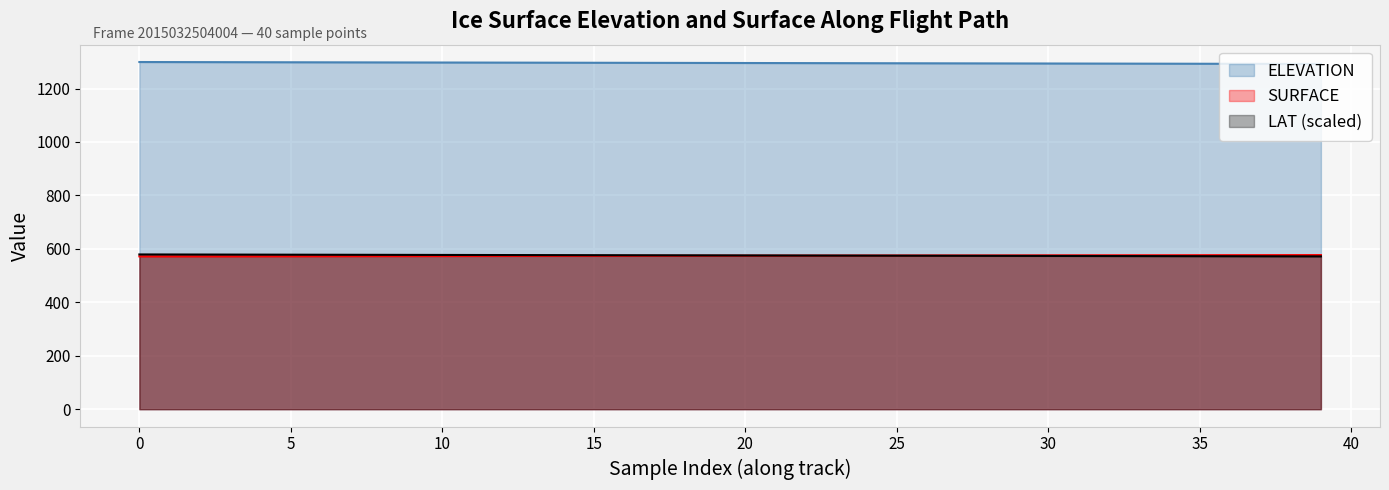

Which series has the widest spread of values?

ELEVATION